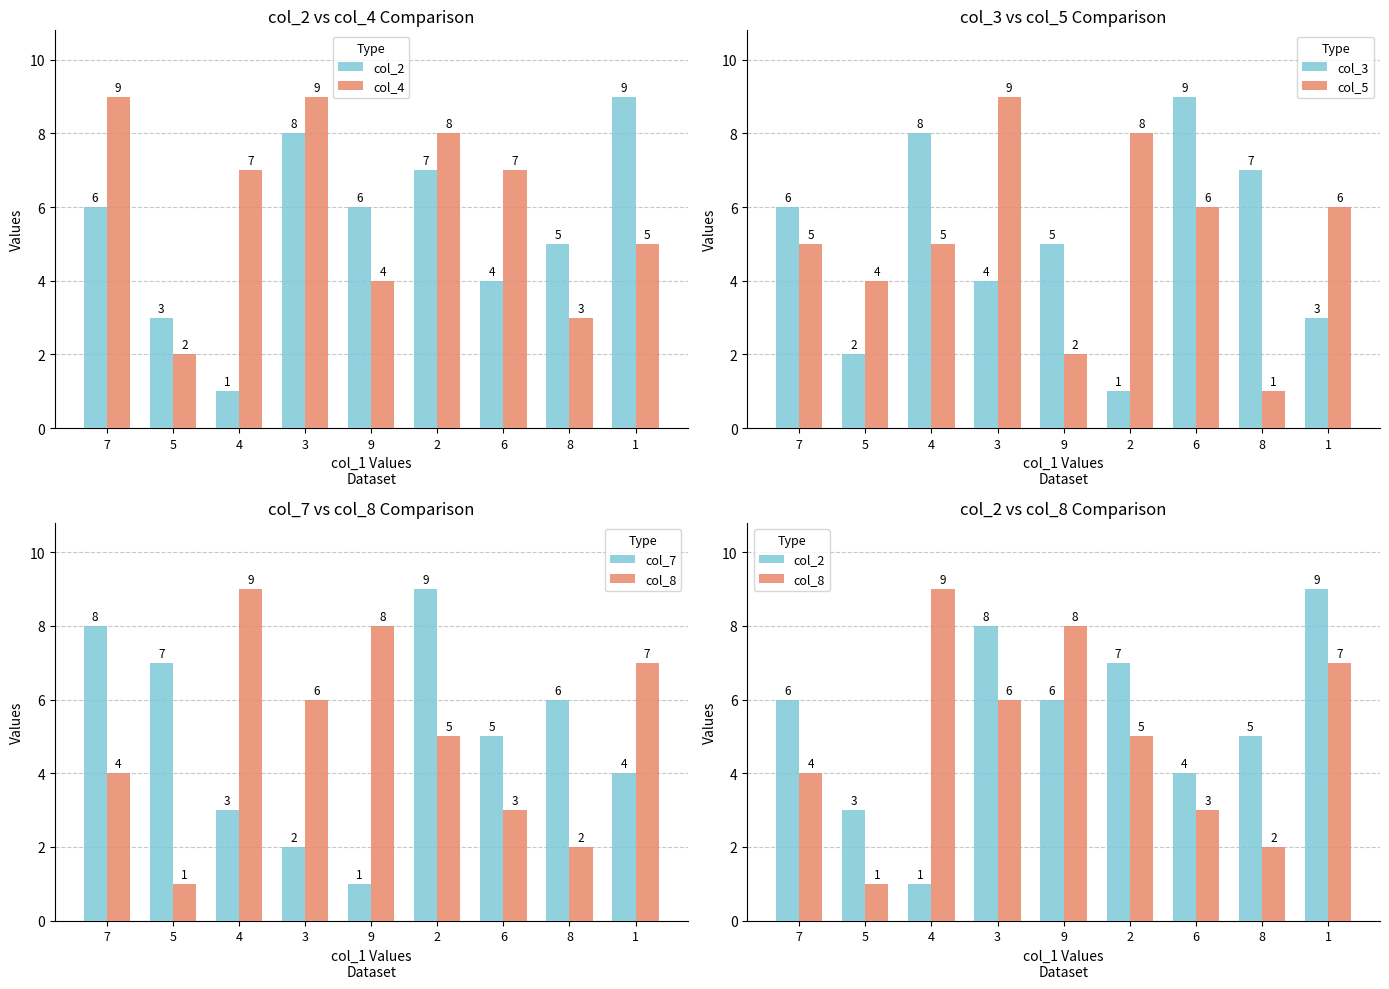

Reading left to right, what are all the values shown in this chart?

col_2: 7=6	5=3	4=1	3=8	9=6	2=7	6=4	8=5	1=9
col_4: 7=9	5=2	4=7	3=9	9=4	2=8	6=7	8=3	1=5
col_3: 7=6	5=2	4=8	3=4	9=5	2=1	6=9	8=7	1=3
col_5: 7=5	5=4	4=5	3=9	9=2	2=8	6=6	8=1	1=6
col_7: 7=8	5=7	4=3	3=2	9=1	2=9	6=5	8=6	1=4
col_8: 7=4	5=1	4=9	3=6	9=8	2=5	6=3	8=2	1=7